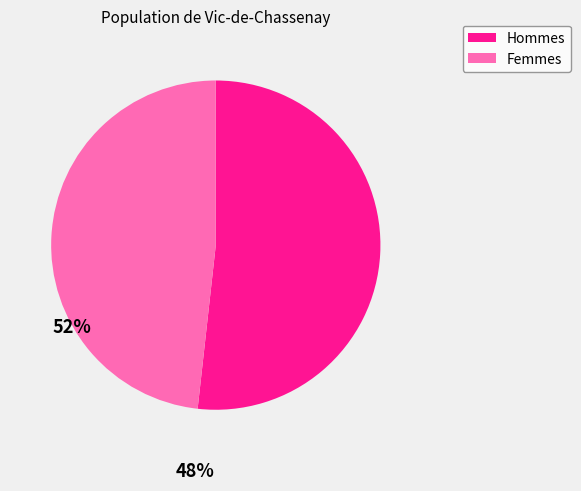

What is the smallest slice in the pie chart?

Femmes